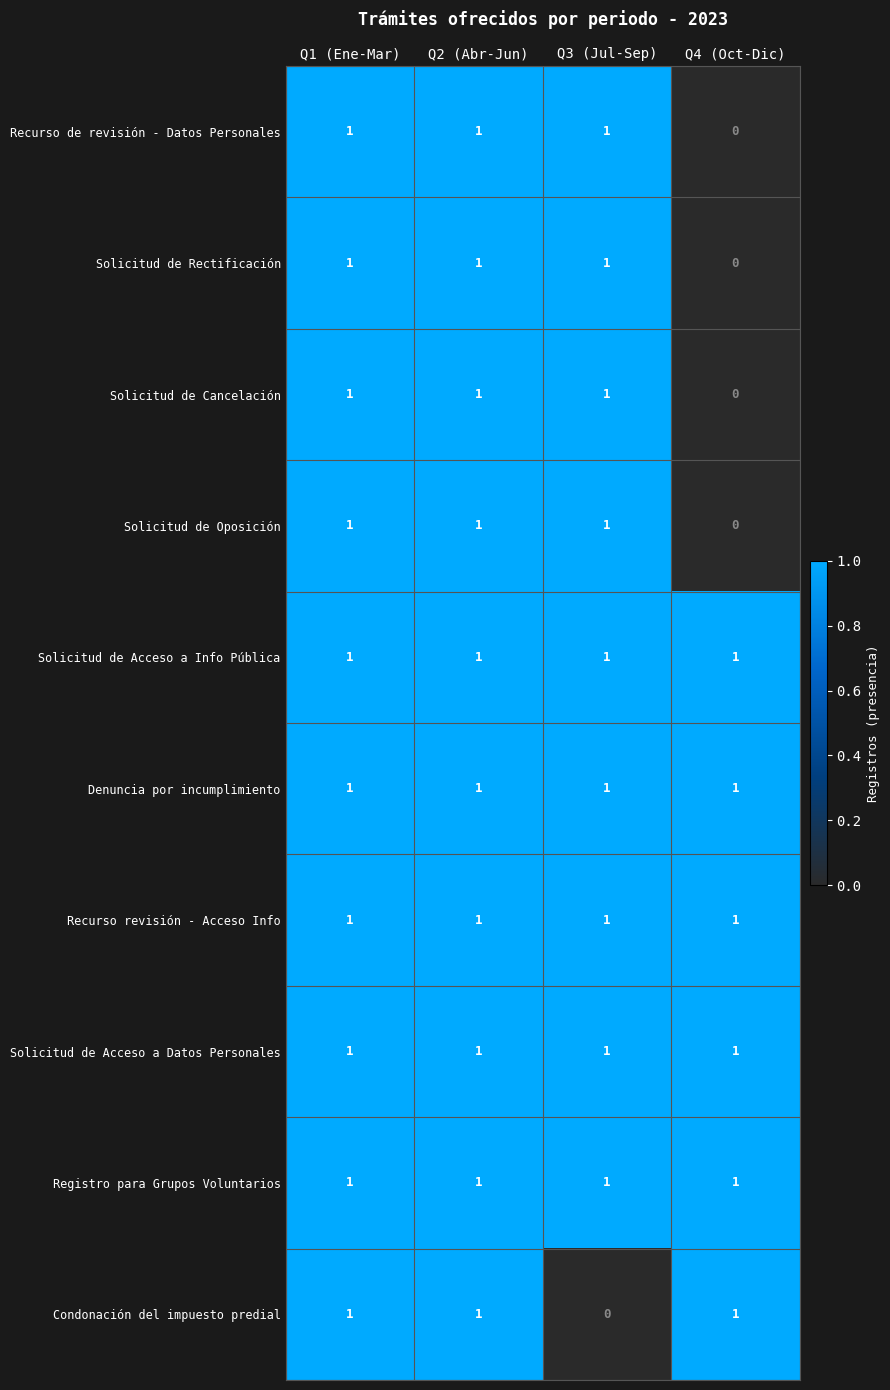

What is the sum of all Solicitud de Cancelación values?

3